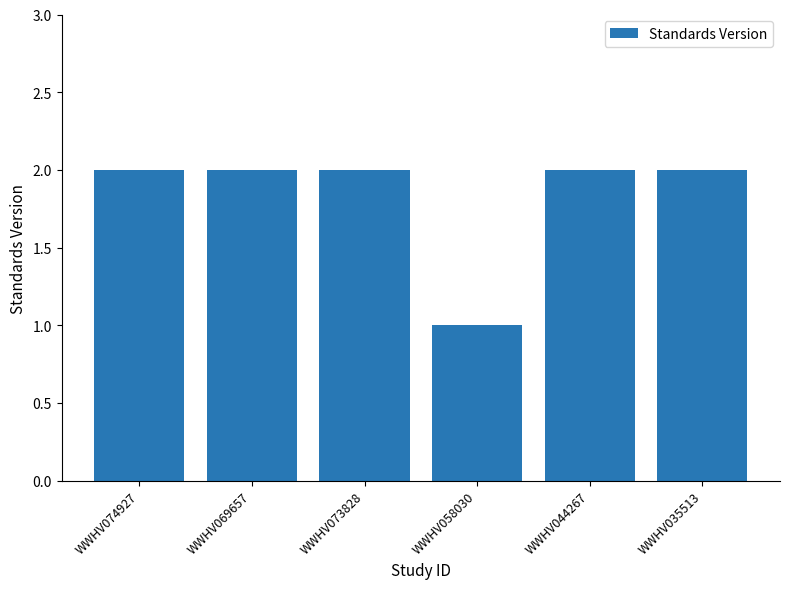

True or false: the data shows 1 at WWHV058030.

True